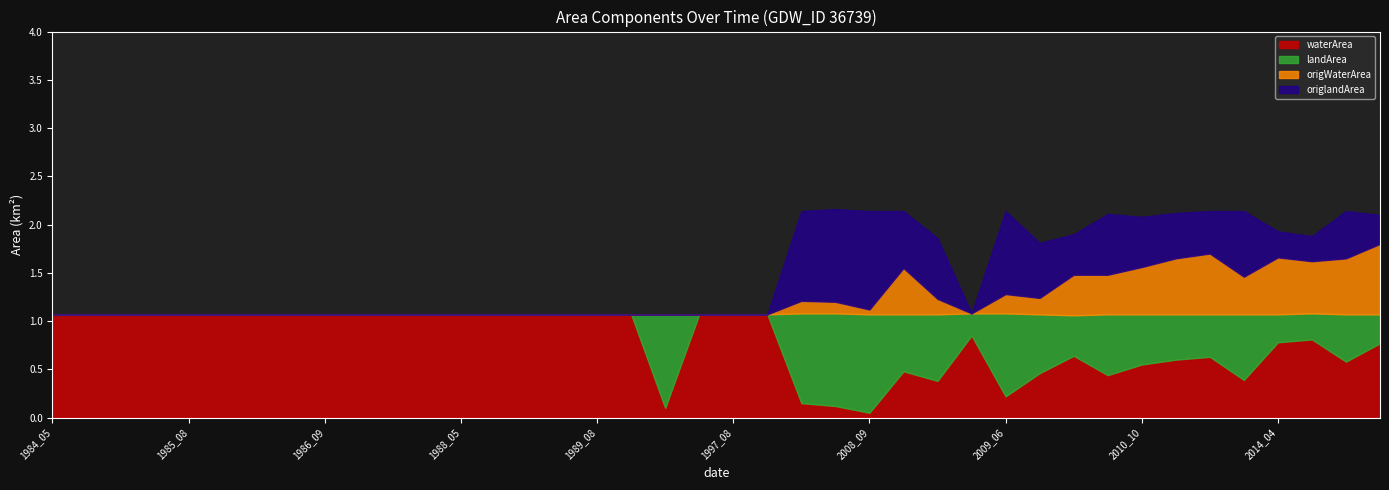

Reading left to right, list all the values displayed in this chart.

waterArea: 1.1	1.1	1.1	1.1	1.1	1.1	1.1	1.1	1.1	1.1	1.1	1.1	1.1	1.1	1.1	1.1	1.1	1.1	0.1	1.1	1.1	1.1	0.1	0.1	0.1	0.5	0.4	0.8	0.2	0.5	0.6	0.4	0.6	0.6	0.6	0.4	0.8	0.8	0.6	0.8
landArea: 0.0	0.0	0.0	0.0	0.0	0.0	0.0	0.0	0.0	0.0	0.0	0.0	0.0	0.0	0.0	0.0	0.0	0.0	1.0	0.0	0.0	0.0	0.9	1.0	1.0	0.6	0.7	0.2	0.9	0.6	0.4	0.6	0.5	0.5	0.4	0.7	0.3	0.3	0.5	0.3
origWaterArea: 0.0	0.0	0.0	0.0	0.0	0.0	0.0	0.0	0.0	0.0	0.0	0.0	0.0	0.0	0.0	0.0	0.0	0.0	0.0	0.0	0.0	0.0	0.1	0.1	0.1	0.5	0.2	0.0	0.2	0.2	0.4	0.4	0.5	0.6	0.6	0.4	0.6	0.5	0.6	0.7
origlandArea: 0.0	0.0	0.0	0.0	0.0	0.0	0.0	0.0	0.0	0.0	0.0	0.0	0.0	0.0	0.0	0.0	0.0	0.0	0.0	0.0	0.0	0.0	0.9	1.0	1.0	0.6	0.6	0.0	0.9	0.6	0.4	0.6	0.5	0.5	0.4	0.7	0.3	0.3	0.5	0.3